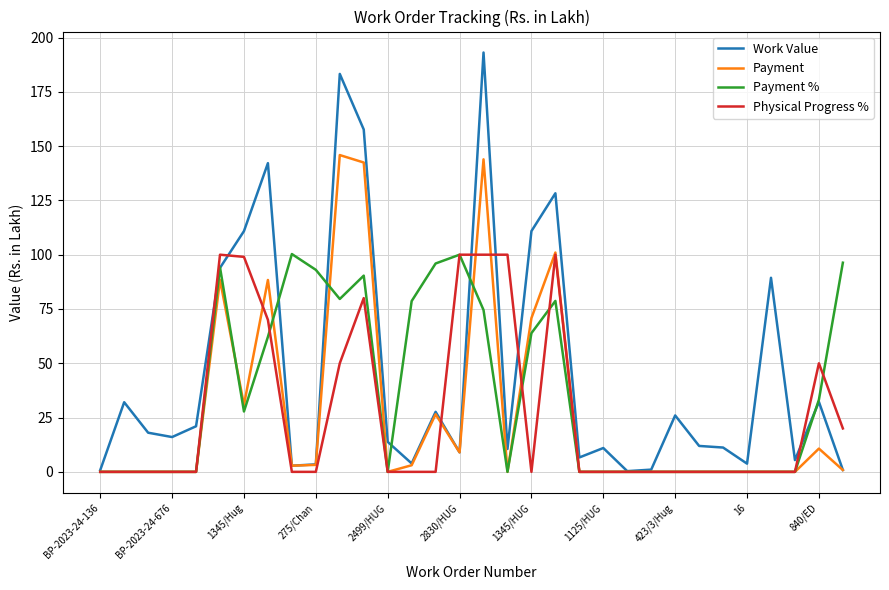

Which series has the largest range (max minus min)?

Work Value